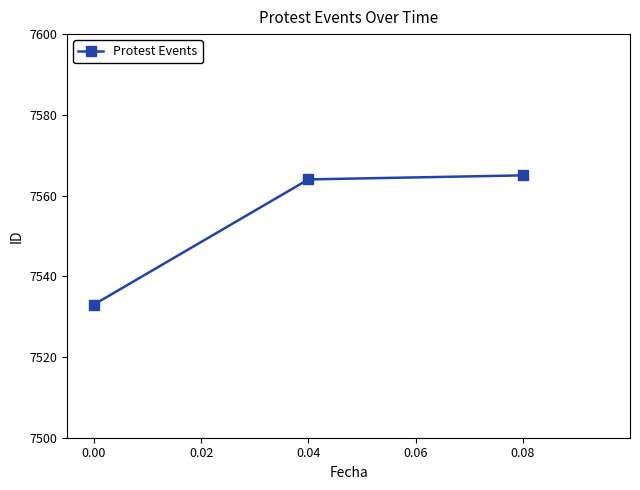

What is the value of the 2nd point from the left?

7564